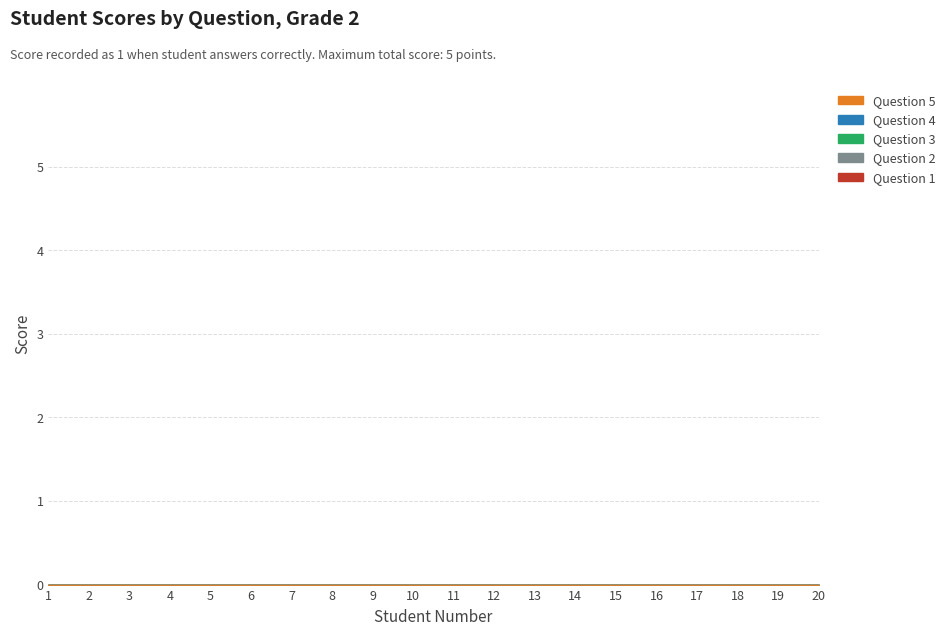

The Student ID series shows 4 at 17. True or false?

False